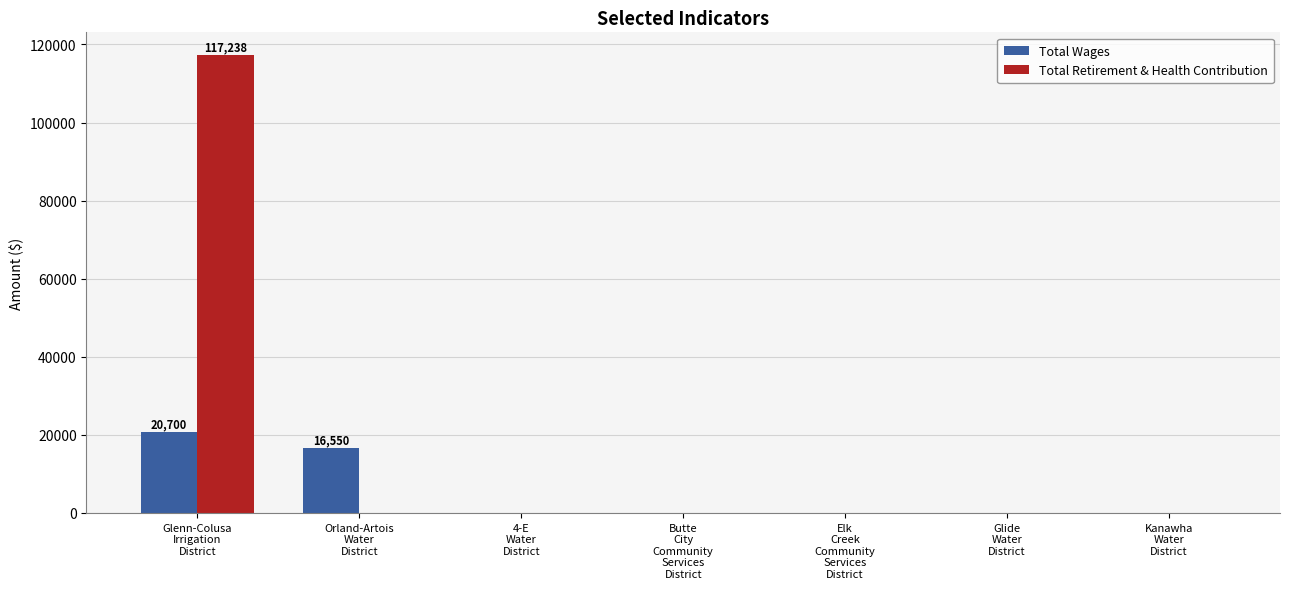

What is the greatest value displayed?

117238